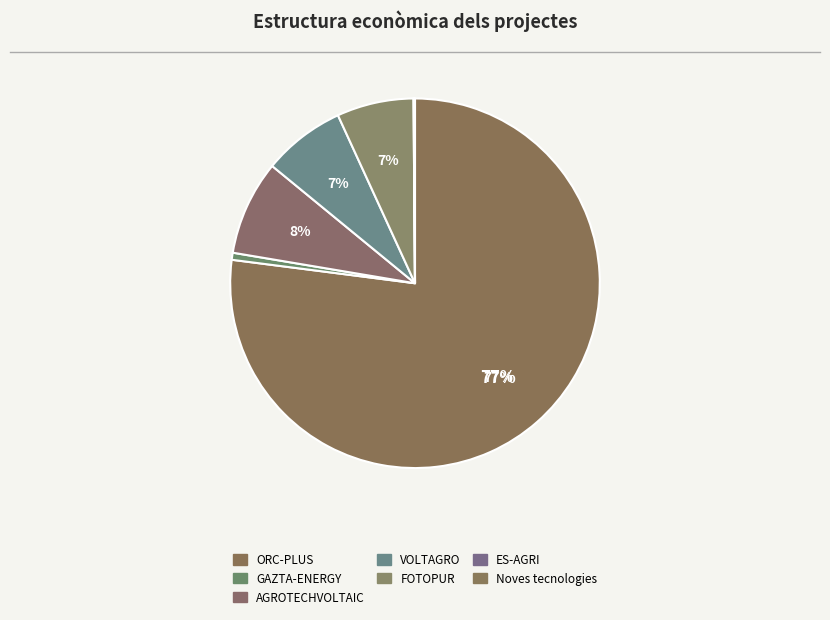

To the nearest percent, what is the average slice percentage?

14%